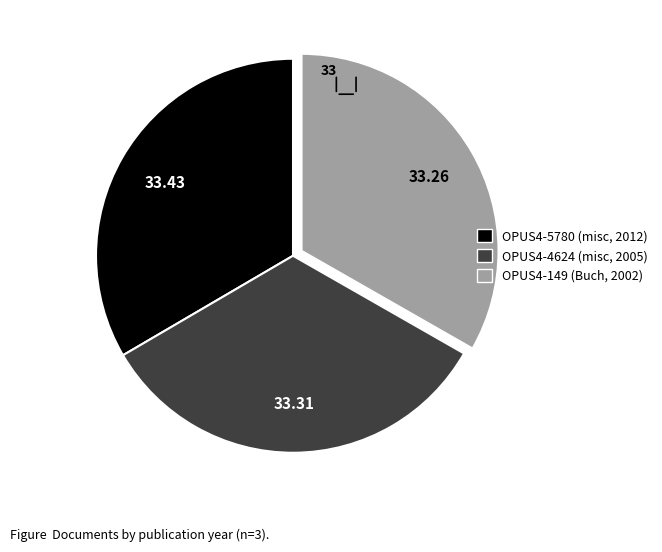

Is there a majority slice in this chart?

No